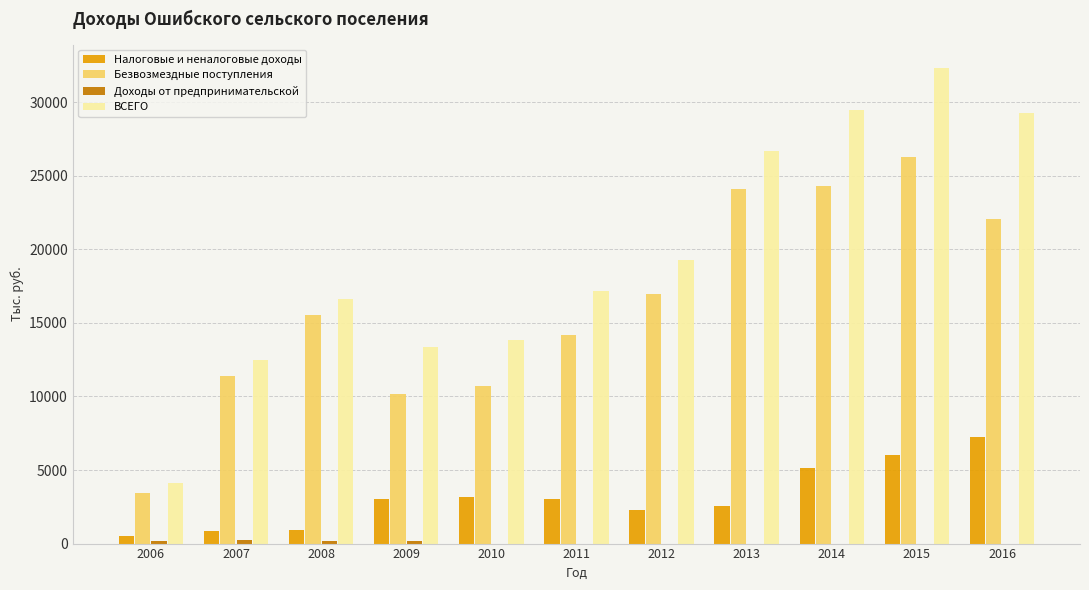

Is the value of Безвозмездные поступления at 2015 greater than the value of Налоговые и неналоговые доходы at 2015?

Yes